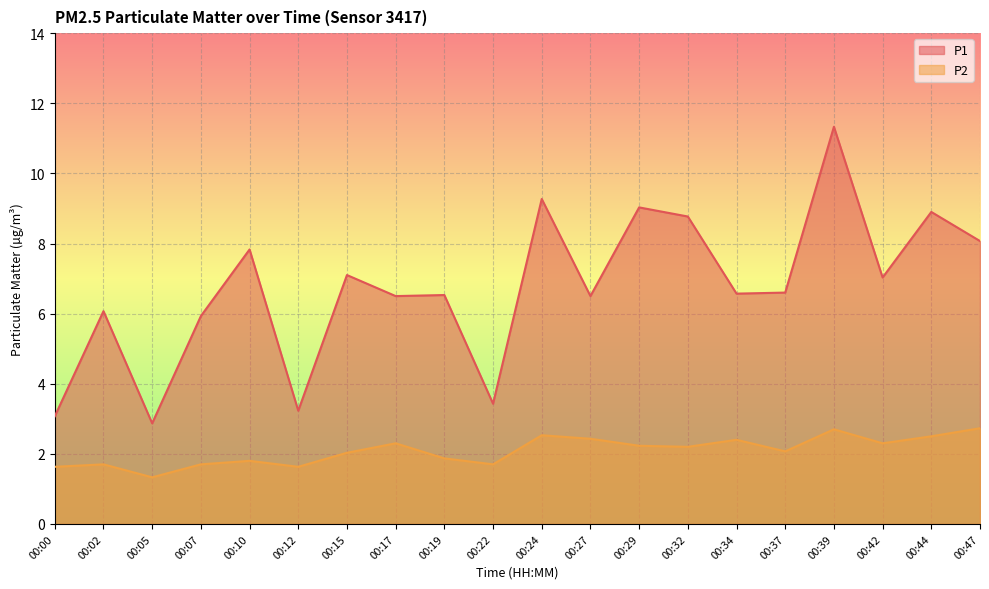

What is the spread (max minus min) of values at 00:05?

1.5